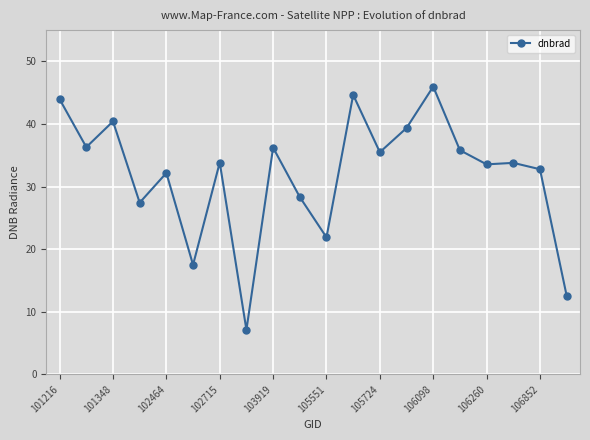

What is the difference between the maximum and minimum values?

38.9